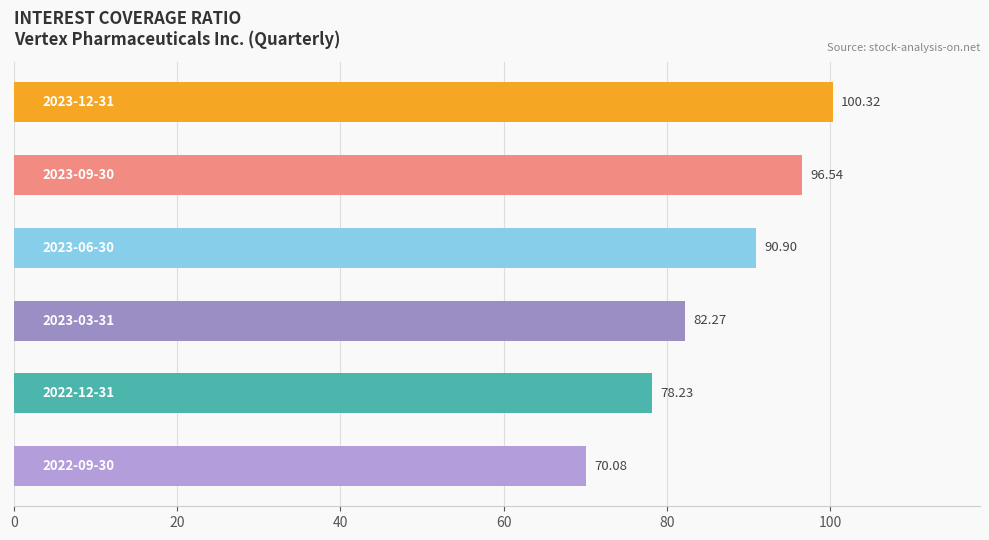

What is the average value?

86.4